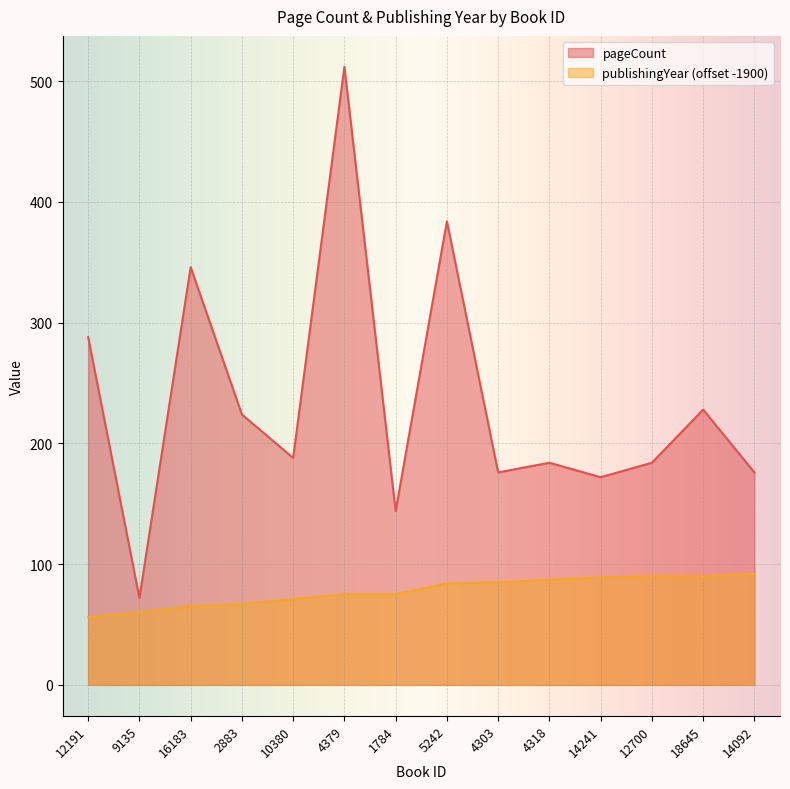

The pageCount series shows 512 at 4379. True or false?

True